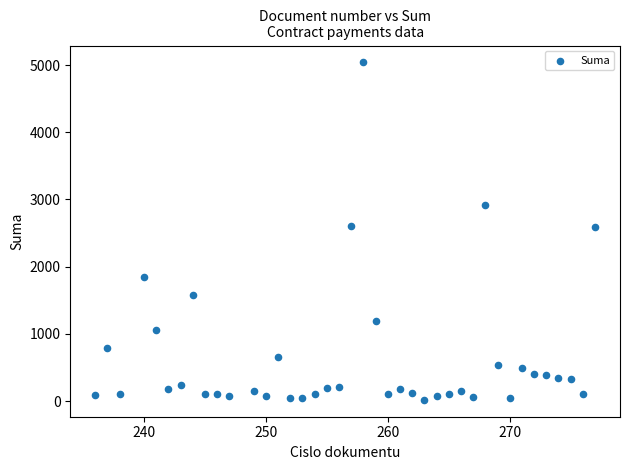

What is the range of X values (max minus min)?

41.0